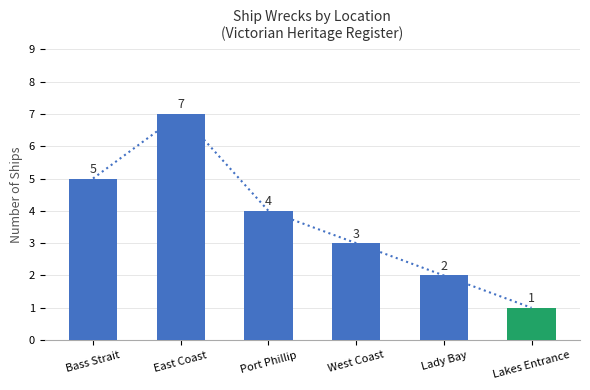

How many bars are there in total?

6